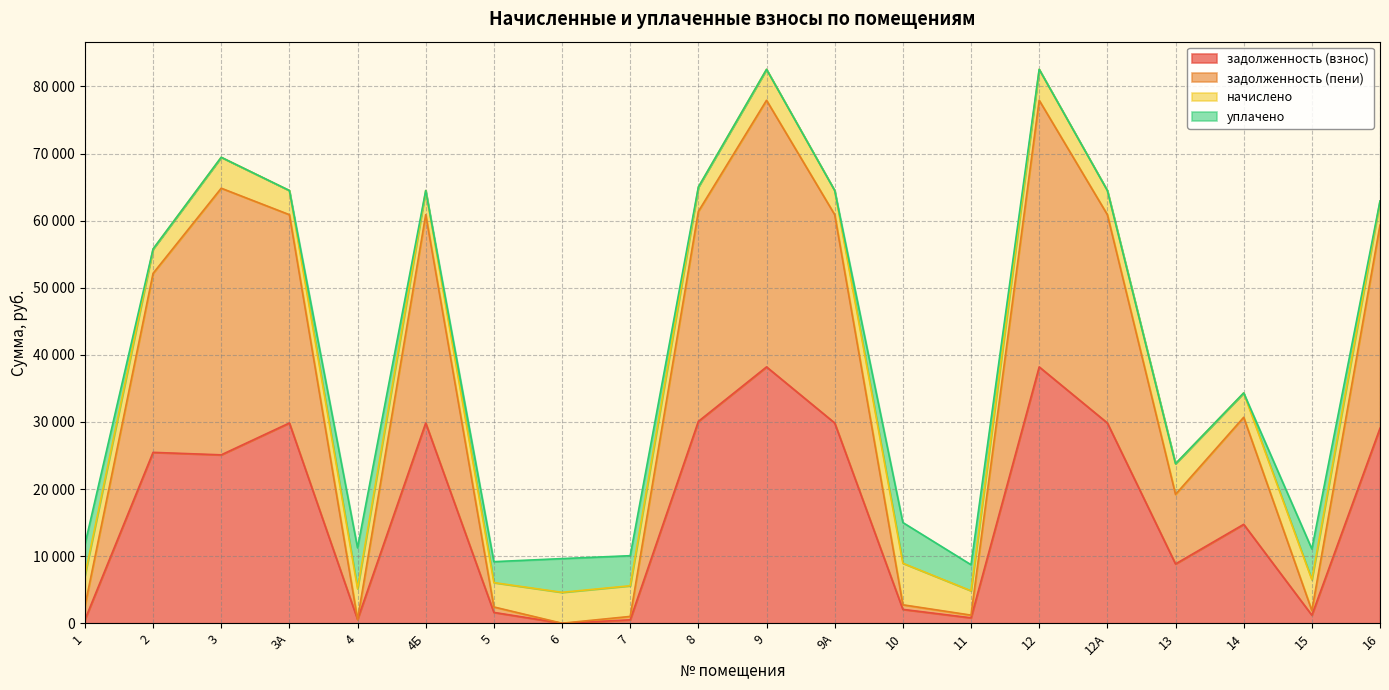

True or false: задолженность (взнос) has more than 2 interior local peaks.

True